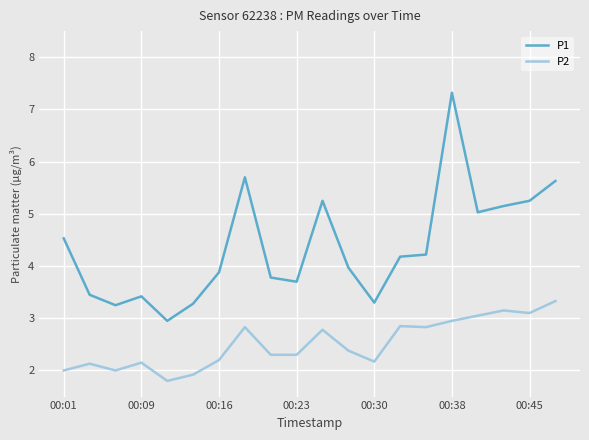

What is the difference between the maximum and minimum values in the P1 series?

4.4